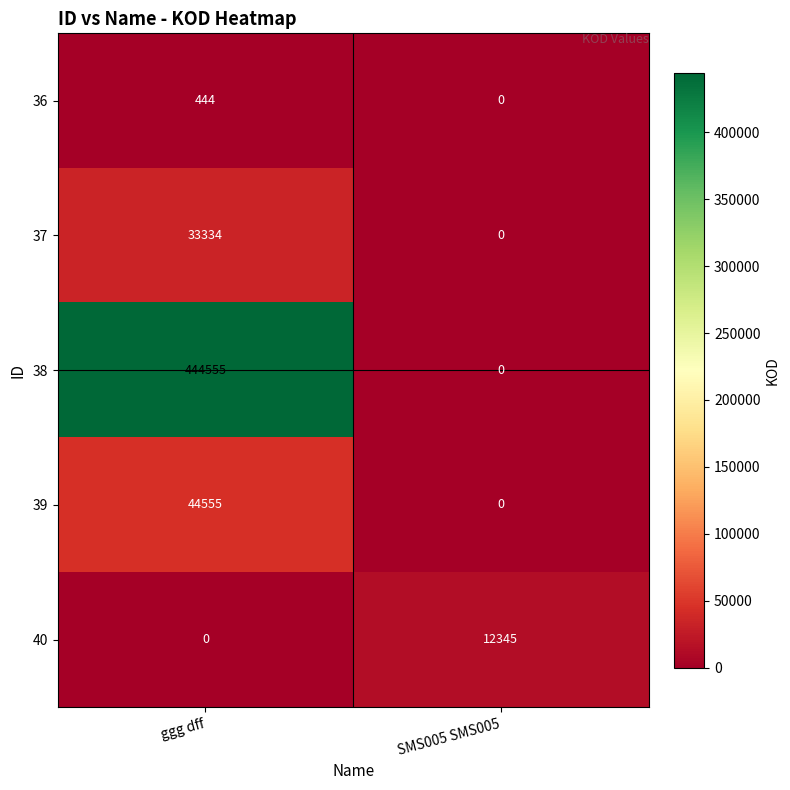

What is the sum of all 39 values?

44555